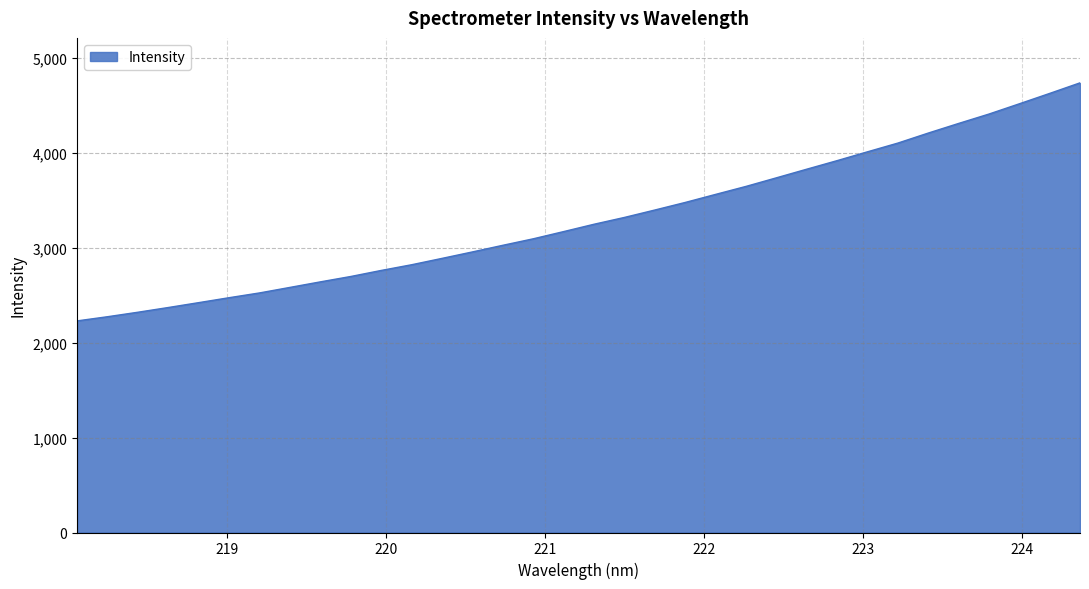

What is the maximum value shown in the chart?

4738.4